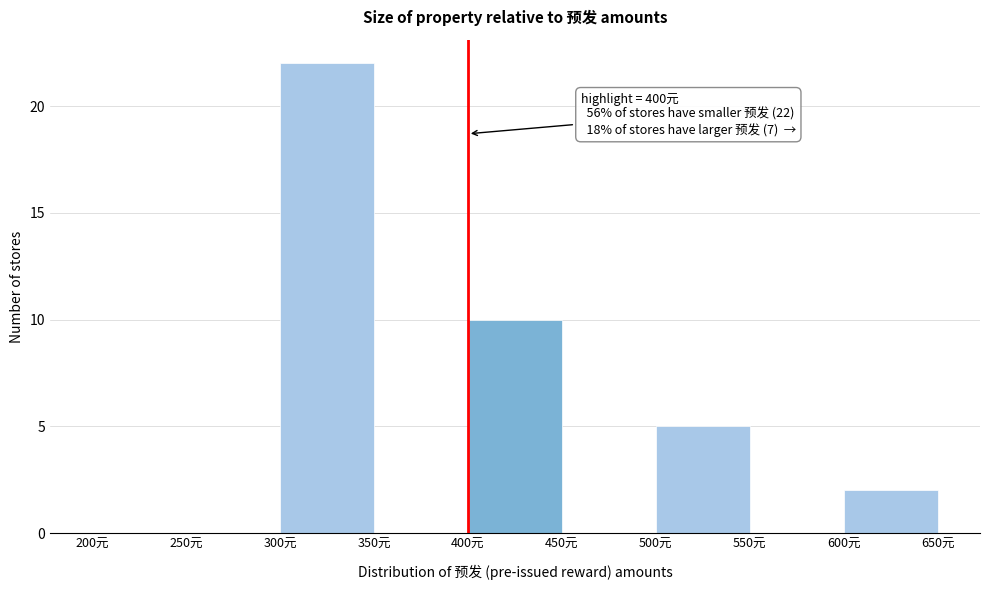

Over which range of the x-axis is the bar tallest?

300 to 350